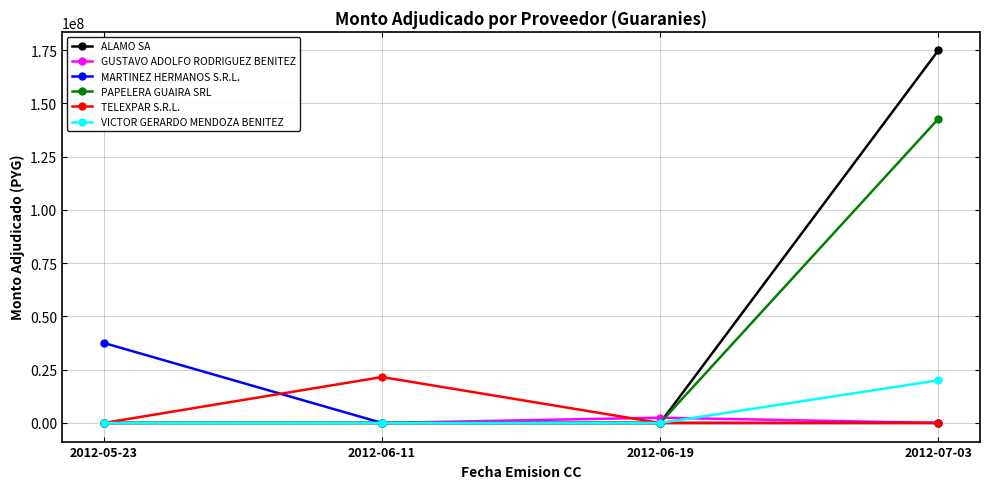

How many values in the GUSTAVO ADOLFO RODRIGUEZ BENITEZ series exceed 0?

1